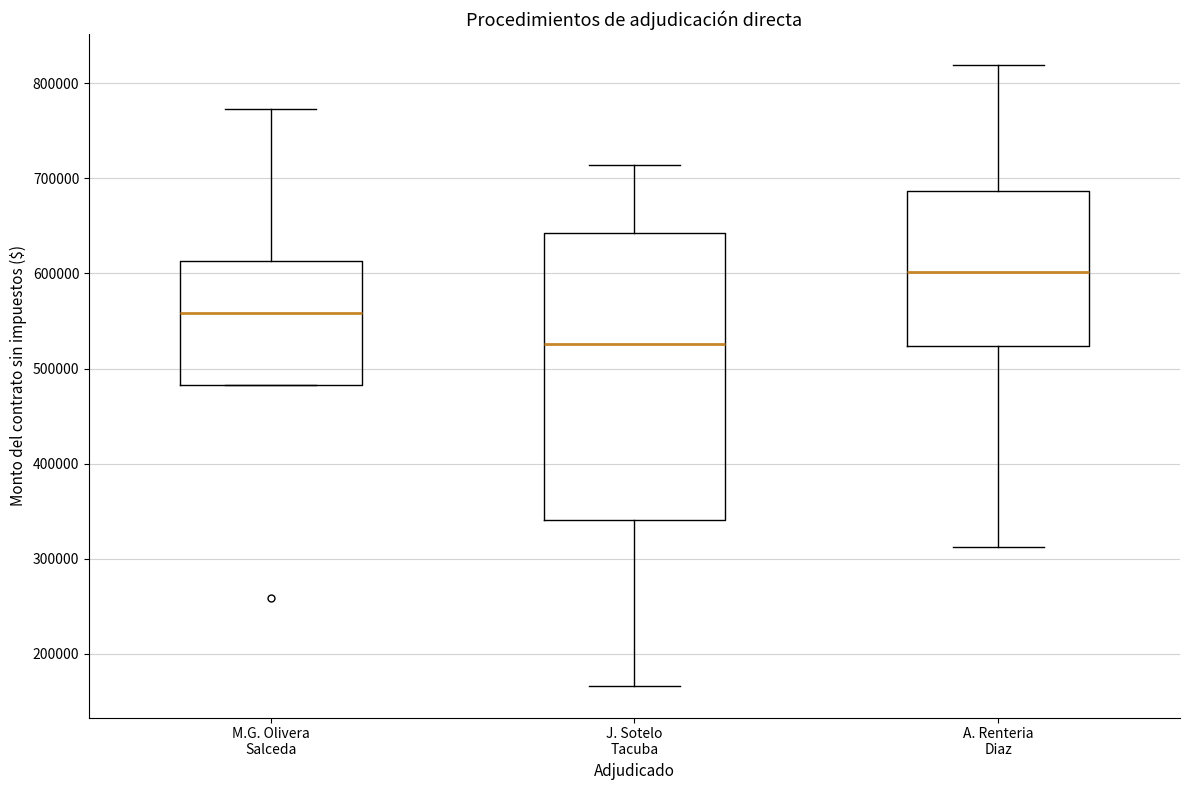

Where is the upper edge of the box for A. Renteria Diaz on the y-axis? The values are not printed on the chart, so give them approximately, as read against the axis.

690000